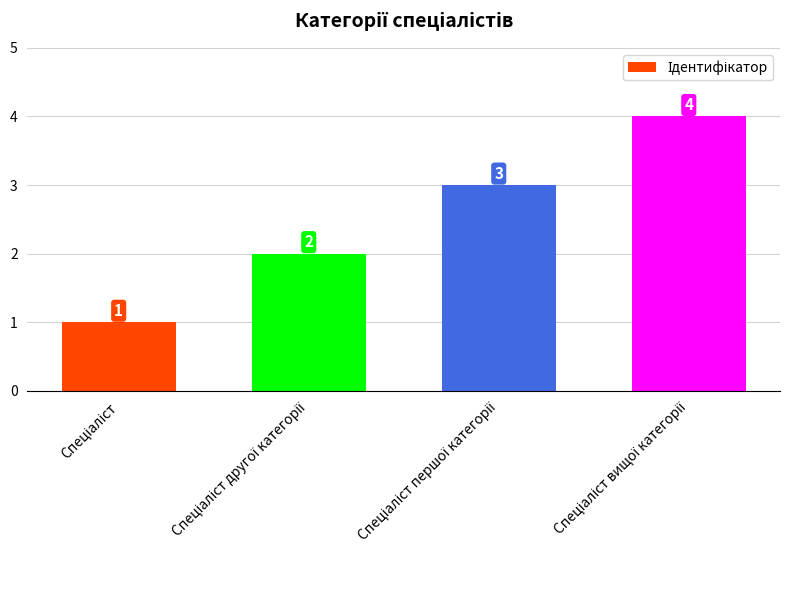

What is the difference between the second highest and minimum values?

2